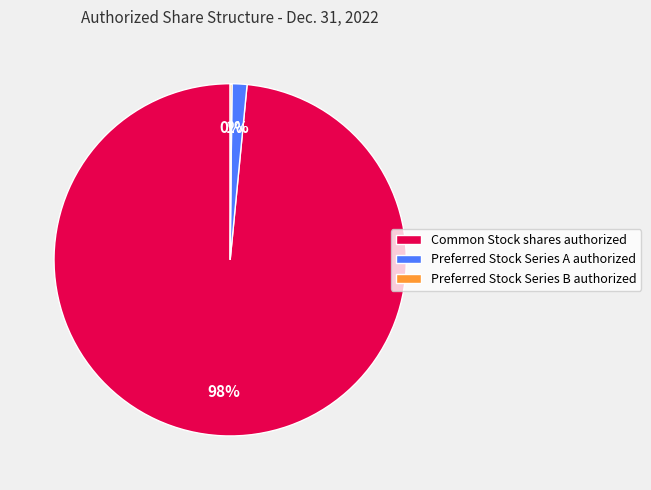

Between Preferred Stock Series A authorized and Common Stock shares authorized, which is larger?

Common Stock shares authorized